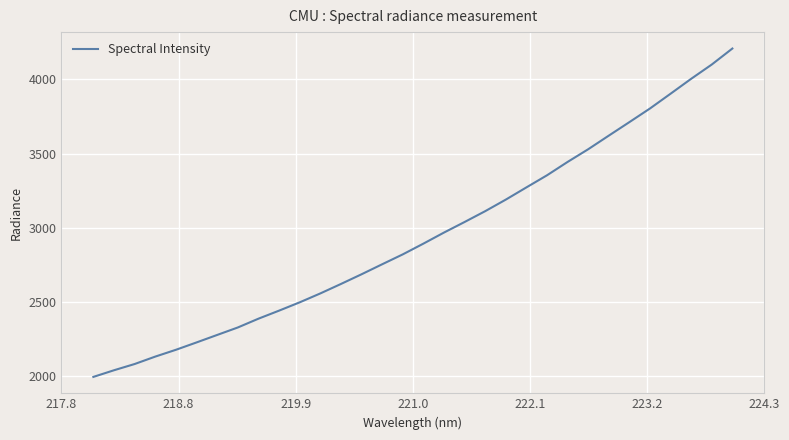

What is the greatest value displayed?

4209.0